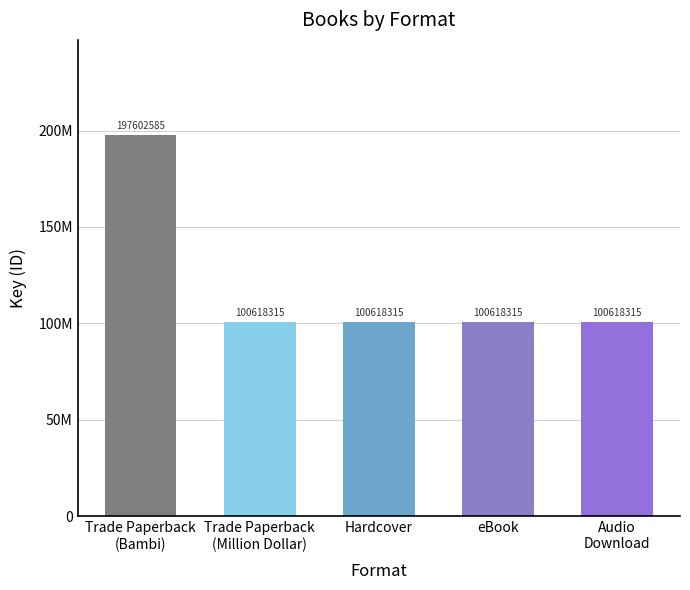

Rank the categories by value from highest to lowest.

Trade Paperback
(Bambi), Trade Paperback
(Million Dollar), Hardcover, eBook, Audio
Download